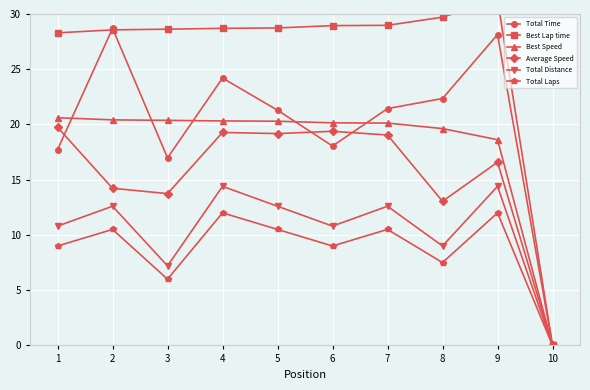

How many lines are shown in the chart?

6